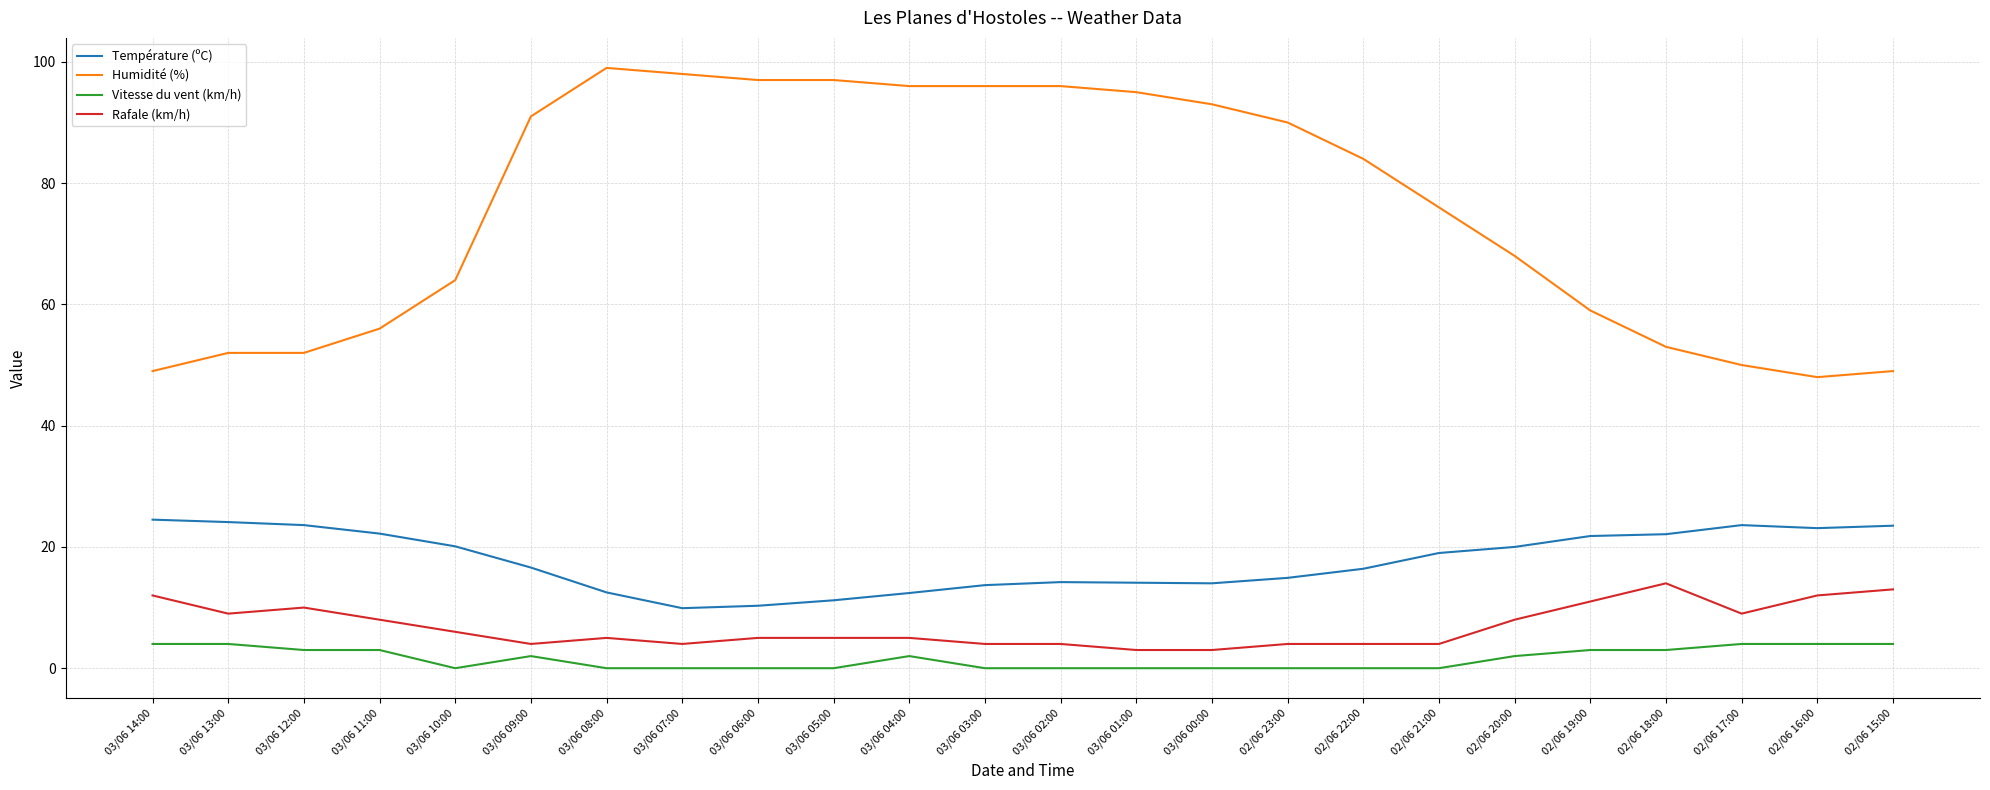

At how many categories does at least one series exceed 75?

13